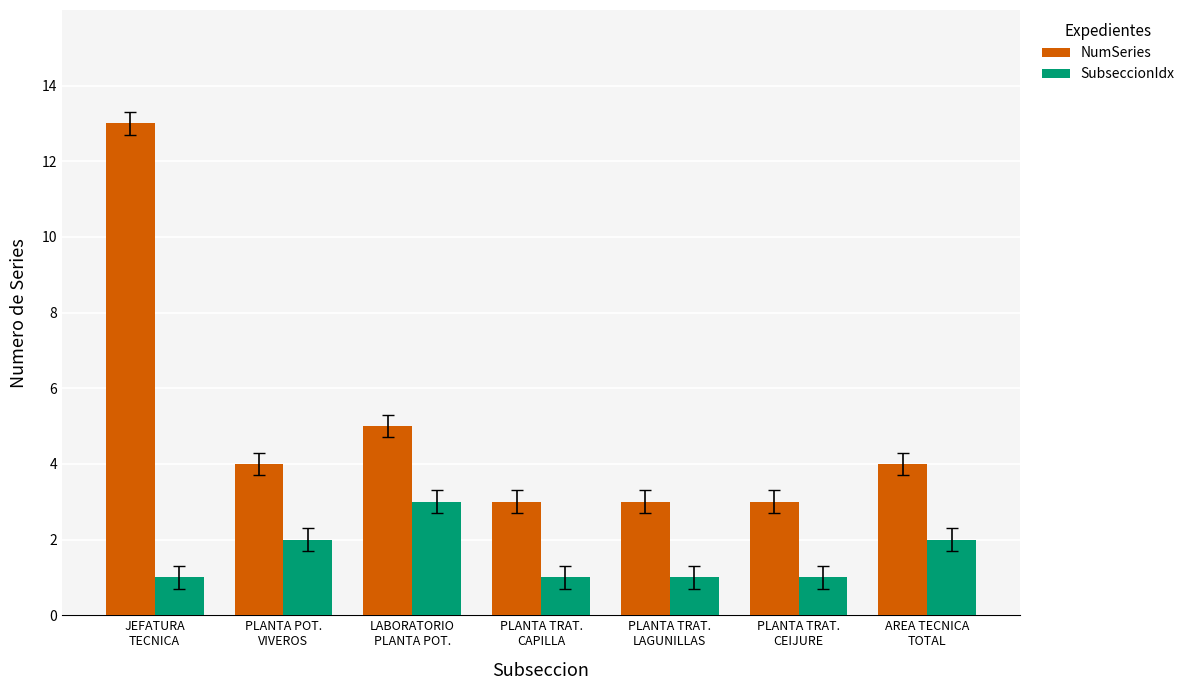

What is the value of the SubseccionIdx bar at the 1st from the left?

1